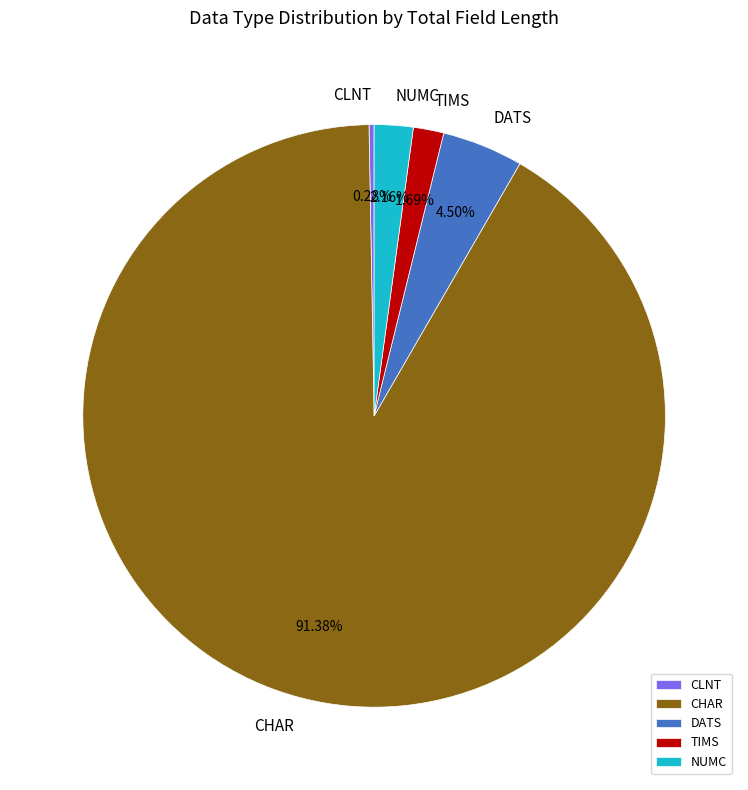

What is the smallest slice in the pie chart?

CLNT